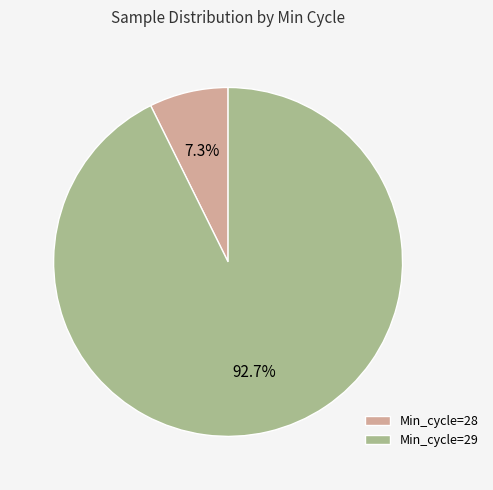

What is the ratio of the value at Min_cycle=29 to the value at Min_cycle=28?

12.7